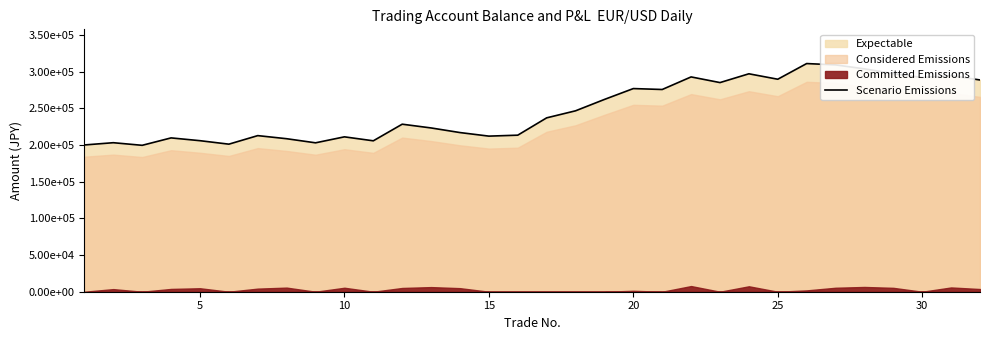

True or false: the data shows 336013.4 at 10.

False